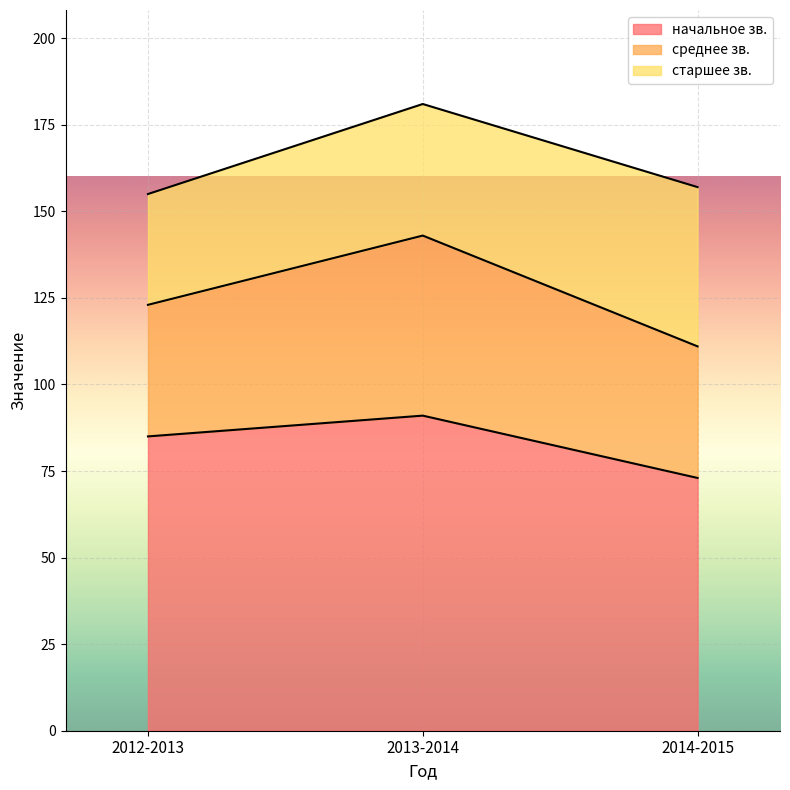

What position from the left is 2014-2015?

3